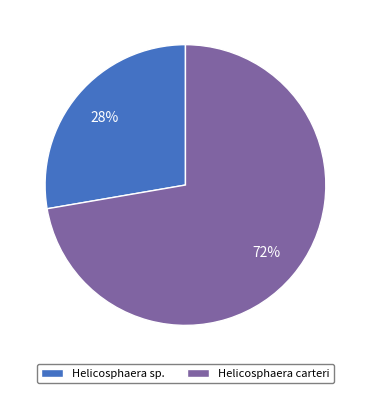

Which category has the biggest portion of the pie?

Helicosphaera carteri